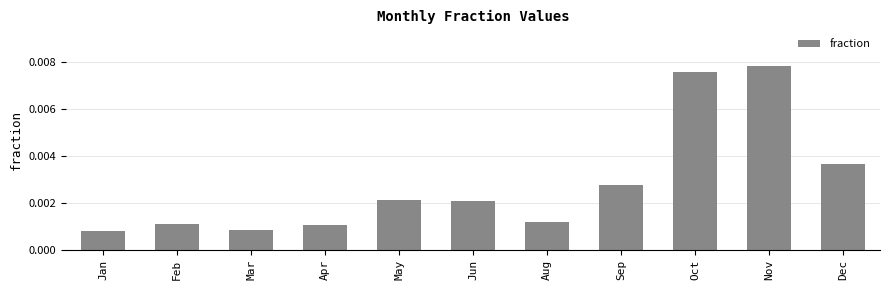

Count the values in the range 0 to 1.

11